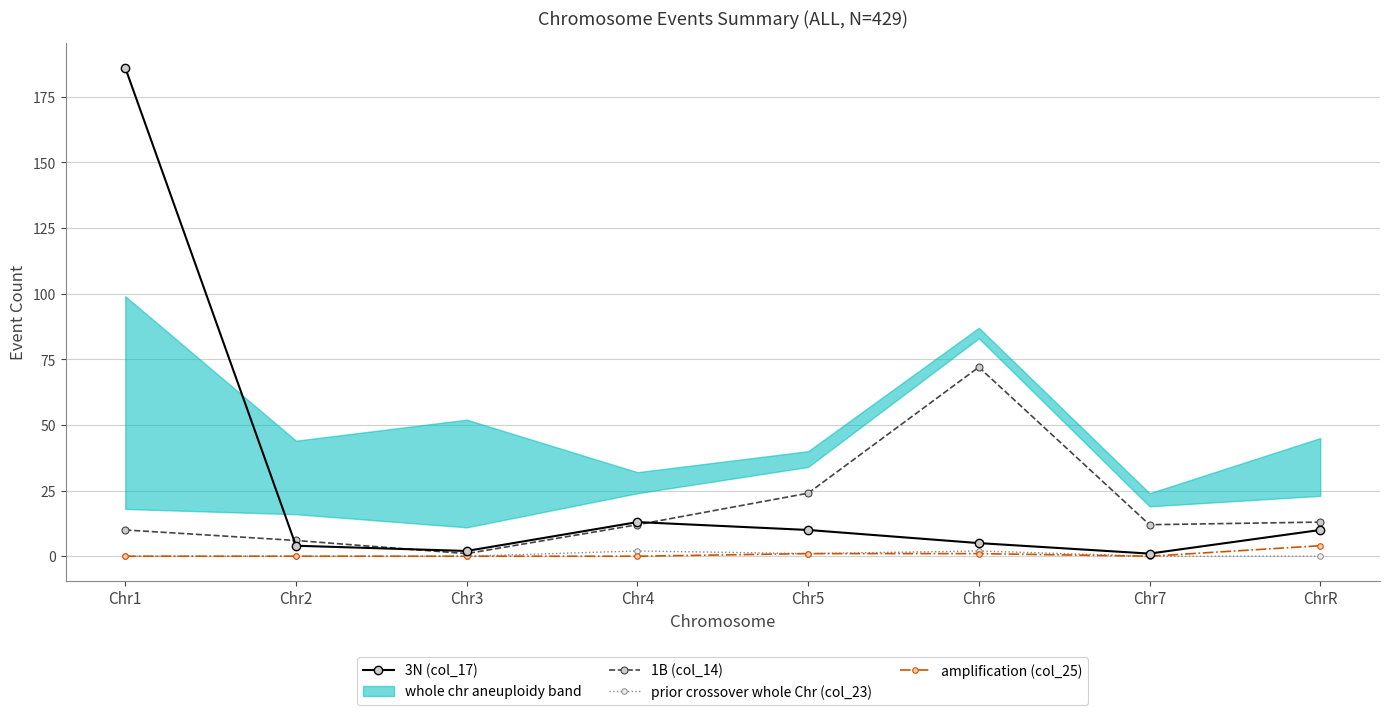

How many categories are shown in the chart?

8